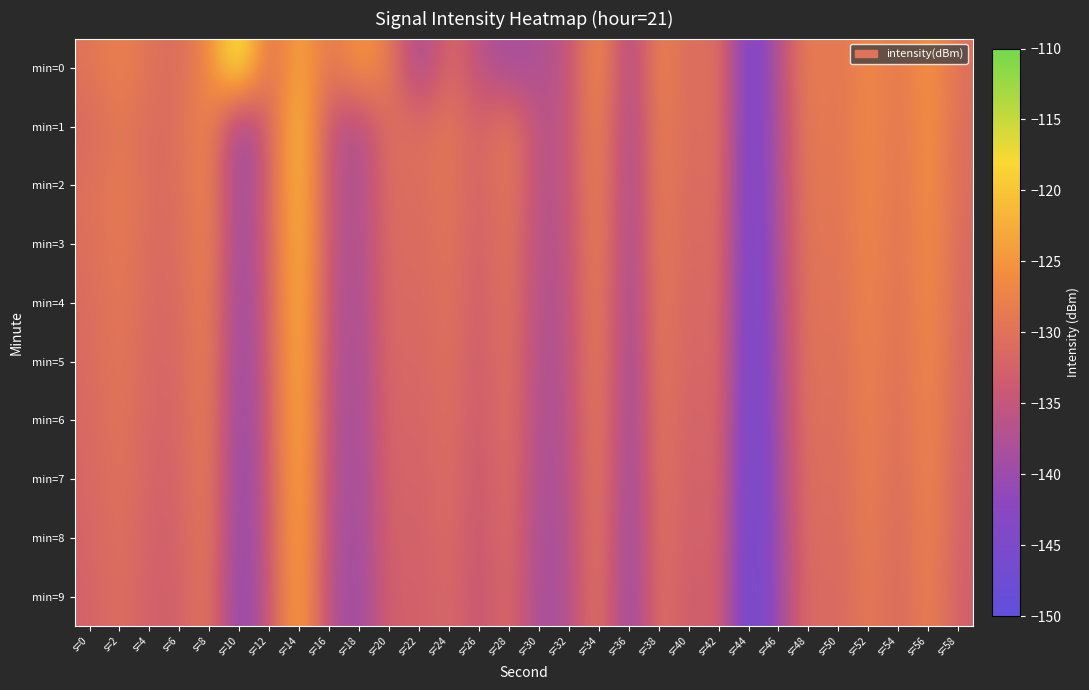

Reading right to left, extract all data points from this chart.

min=0: s=58=-130.4	s=56=-124.7	s=54=-129.5	s=52=-125.9	s=50=-130.0	s=48=-127.4	s=46=-136.5	s=44=-146.9	s=42=-128.8	s=40=-132.1	s=38=-126.1	s=36=-139.5	s=34=-124.5	s=32=-135.6	s=30=-137.5	s=28=-139.1	s=26=-136.3	s=24=-130.6	s=22=-139.9	s=20=-128.6	s=18=-124.1	s=16=-130.1	s=14=-122.2	s=12=-131.5	s=10=-113.9	s=8=-126.4	s=6=-131.1	s=4=-130.2	s=2=-127.2	s=0=-129.9
min=1: s=58=-131.0	s=56=-125.0	s=54=-130.0	s=52=-126.0	s=50=-130.0	s=48=-128.0	s=46=-137.0	s=44=-147.0	s=42=-129.0	s=40=-132.0	s=38=-127.0	s=36=-140.0	s=34=-126.0	s=32=-135.0	s=30=-137.0	s=28=-128.0	s=26=-133.0	s=24=-129.0	s=22=-131.0	s=20=-130.0	s=18=-138.0	s=16=-135.5	s=14=-119.1	s=12=-132.0	s=10=-142.2	s=8=-126.2	s=6=-130.8	s=4=-131.1	s=2=-129.0	s=0=-131.5
min=2: s=58=-131.1	s=56=-125.1	s=54=-130.1	s=52=-126.1	s=50=-130.1	s=48=-128.2	s=46=-137.2	s=44=-147.1	s=42=-129.1	s=40=-132.3	s=38=-127.2	s=36=-140.1	s=34=-126.2	s=32=-135.3	s=30=-137.1	s=28=-128.5	s=26=-133.2	s=24=-129.1	s=22=-131.3	s=20=-130.2	s=18=-138.0	s=16=-135.2	s=14=-119.5	s=12=-132.1	s=10=-141.0	s=8=-126.5	s=6=-130.9	s=4=-131.0	s=2=-128.2	s=0=-130.5
min=3: s=58=-131.4	s=56=-125.4	s=54=-130.4	s=52=-126.4	s=50=-130.4	s=48=-128.5	s=46=-137.5	s=44=-147.4	s=42=-129.4	s=40=-132.6	s=38=-127.5	s=36=-140.4	s=34=-126.5	s=32=-135.6	s=30=-137.4	s=28=-128.8	s=26=-133.5	s=24=-129.4	s=22=-131.6	s=20=-130.5	s=18=-138.3	s=16=-135.5	s=14=-119.8	s=12=-132.4	s=10=-141.3	s=8=-126.8	s=6=-131.2	s=4=-131.3	s=2=-128.5	s=0=-130.8
min=4: s=58=-131.7	s=56=-125.7	s=54=-130.7	s=52=-126.7	s=50=-130.7	s=48=-128.8	s=46=-137.8	s=44=-147.7	s=42=-129.7	s=40=-132.9	s=38=-127.8	s=36=-140.7	s=34=-126.8	s=32=-135.9	s=30=-137.7	s=28=-129.1	s=26=-133.8	s=24=-129.7	s=22=-131.9	s=20=-130.8	s=18=-138.6	s=16=-135.8	s=14=-120.1	s=12=-132.7	s=10=-141.6	s=8=-127.1	s=6=-131.5	s=4=-131.6	s=2=-128.8	s=0=-131.1
min=5: s=58=-132.0	s=56=-126.0	s=54=-131.0	s=52=-127.0	s=50=-131.0	s=48=-129.1	s=46=-138.1	s=44=-148.0	s=42=-130.0	s=40=-133.2	s=38=-128.1	s=36=-141.0	s=34=-127.1	s=32=-136.2	s=30=-138.0	s=28=-129.4	s=26=-134.1	s=24=-130.0	s=22=-132.2	s=20=-131.1	s=18=-138.9	s=16=-136.1	s=14=-120.4	s=12=-133.0	s=10=-141.9	s=8=-127.4	s=6=-131.8	s=4=-131.9	s=2=-129.1	s=0=-131.4
min=6: s=58=-132.3	s=56=-126.3	s=54=-131.3	s=52=-127.3	s=50=-131.3	s=48=-129.4	s=46=-138.4	s=44=-148.3	s=42=-130.3	s=40=-133.5	s=38=-128.4	s=36=-141.3	s=34=-127.4	s=32=-136.5	s=30=-138.3	s=28=-129.7	s=26=-134.4	s=24=-130.3	s=22=-132.5	s=20=-131.4	s=18=-139.2	s=16=-136.4	s=14=-120.7	s=12=-133.3	s=10=-142.2	s=8=-127.7	s=6=-132.1	s=4=-132.2	s=2=-129.4	s=0=-131.7
min=7: s=58=-132.6	s=56=-126.6	s=54=-131.6	s=52=-127.6	s=50=-131.6	s=48=-129.7	s=46=-138.7	s=44=-148.6	s=42=-130.6	s=40=-133.8	s=38=-128.7	s=36=-141.6	s=34=-127.7	s=32=-136.8	s=30=-138.6	s=28=-130.0	s=26=-134.7	s=24=-130.6	s=22=-132.8	s=20=-131.7	s=18=-139.5	s=16=-136.7	s=14=-121.0	s=12=-133.6	s=10=-142.5	s=8=-128.0	s=6=-132.4	s=4=-132.5	s=2=-129.7	s=0=-132.0
min=8: s=58=-132.9	s=56=-126.9	s=54=-131.9	s=52=-127.9	s=50=-131.9	s=48=-130.0	s=46=-139.0	s=44=-148.9	s=42=-130.9	s=40=-134.1	s=38=-129.0	s=36=-141.9	s=34=-128.0	s=32=-137.1	s=30=-138.9	s=28=-130.3	s=26=-135.0	s=24=-130.9	s=22=-133.1	s=20=-132.0	s=18=-139.8	s=16=-137.0	s=14=-121.3	s=12=-133.9	s=10=-142.8	s=8=-128.3	s=6=-132.7	s=4=-132.8	s=2=-130.0	s=0=-132.3
min=9: s=58=-133.2	s=56=-127.2	s=54=-132.2	s=52=-128.2	s=50=-132.2	s=48=-130.3	s=46=-139.3	s=44=-149.2	s=42=-131.2	s=40=-134.4	s=38=-129.3	s=36=-142.2	s=34=-128.3	s=32=-137.4	s=30=-139.2	s=28=-130.6	s=26=-135.3	s=24=-131.2	s=22=-133.4	s=20=-132.3	s=18=-140.1	s=16=-137.3	s=14=-121.6	s=12=-134.2	s=10=-143.1	s=8=-128.6	s=6=-133.0	s=4=-133.1	s=2=-130.3	s=0=-132.6